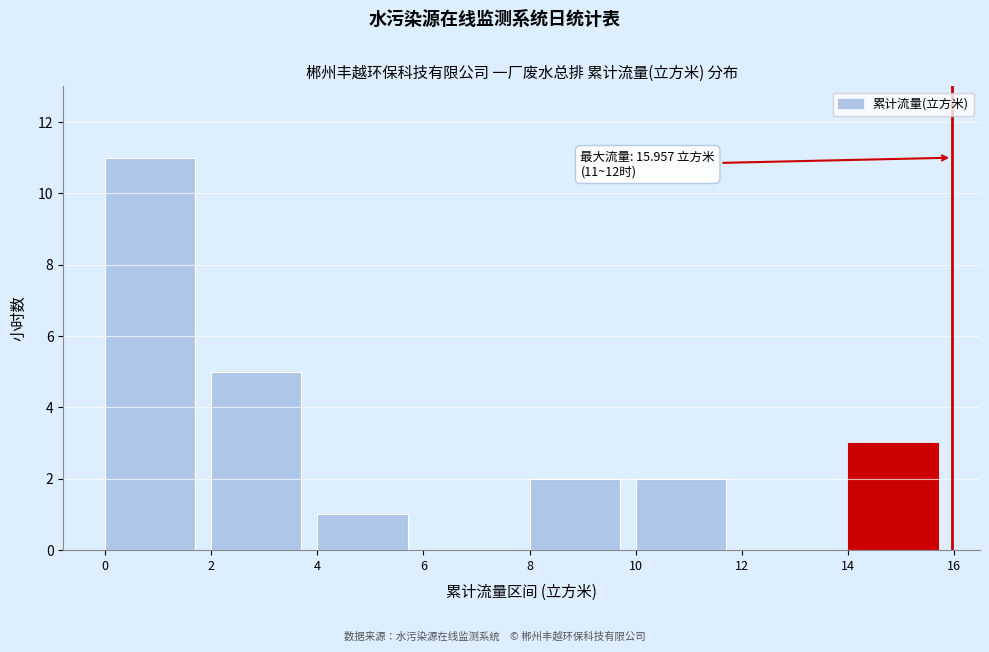

Which range on the x-axis has the tallest bar?

0 to 2